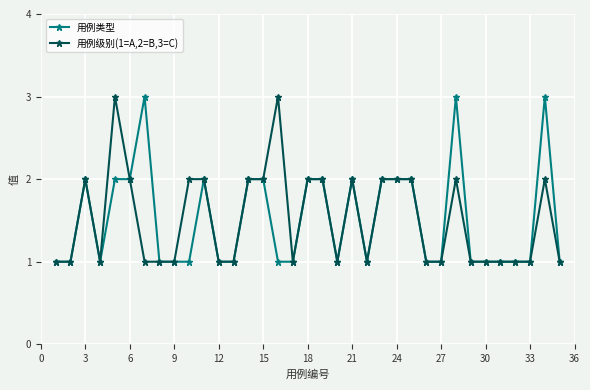

True or false: 用例类型 has more than 2 points higher than both neighbors.

True